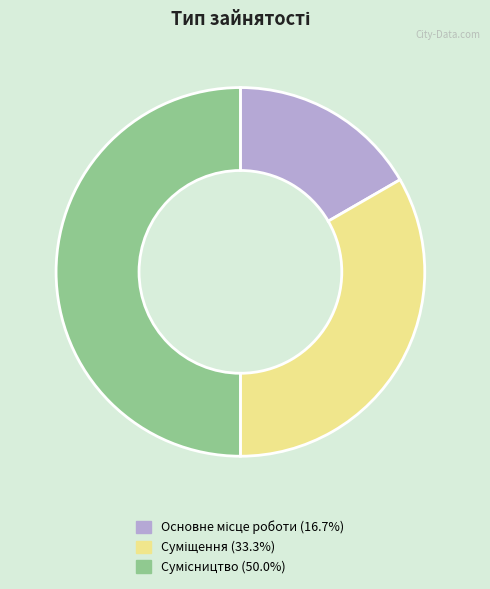

The Сумісництво slice represents 50% of the pie. True or false?

True